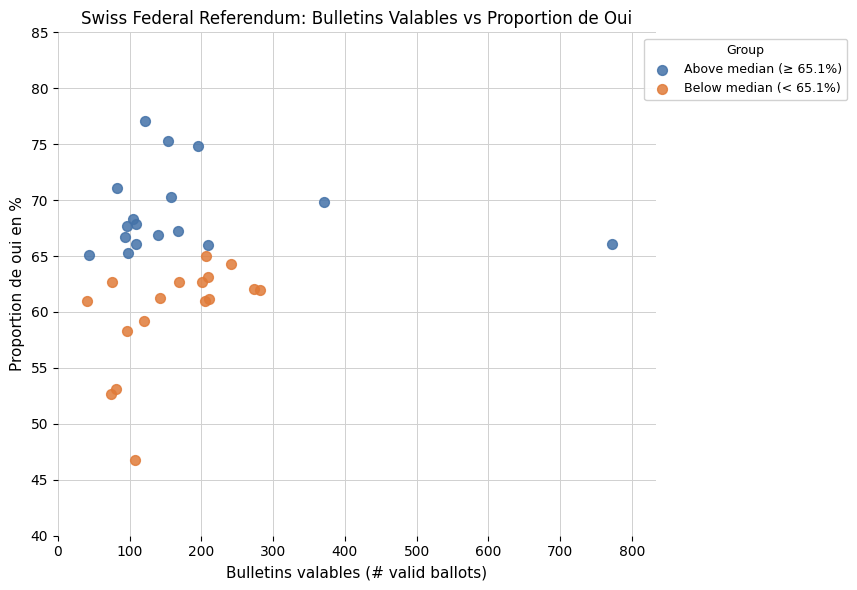

Which series has the widest spread of Y values?

Below median (< 65.1%)